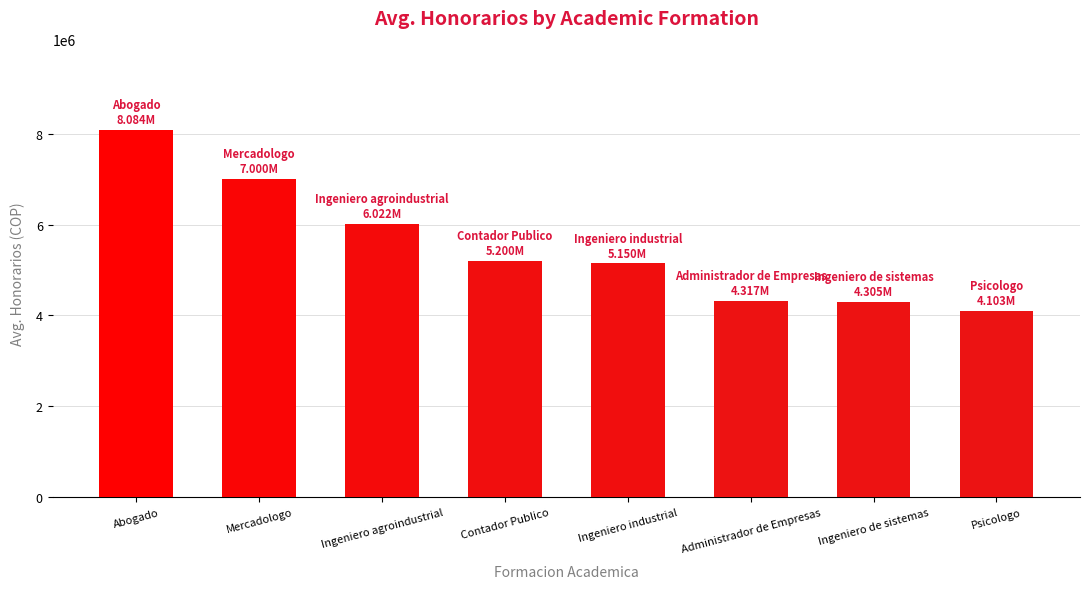

The value at Mercadologo is 4036164.4. True or false?

False